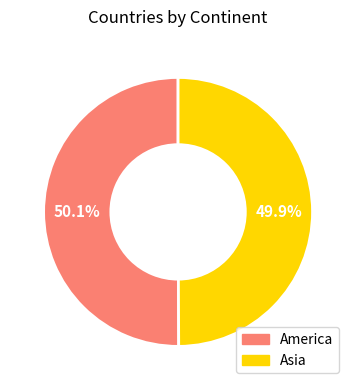

What is the largest slice in the pie chart?

America